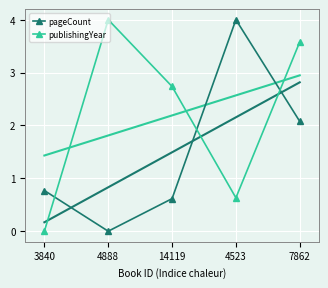

What is the value of the publishingYear point at the 3rd from the left?

2.7